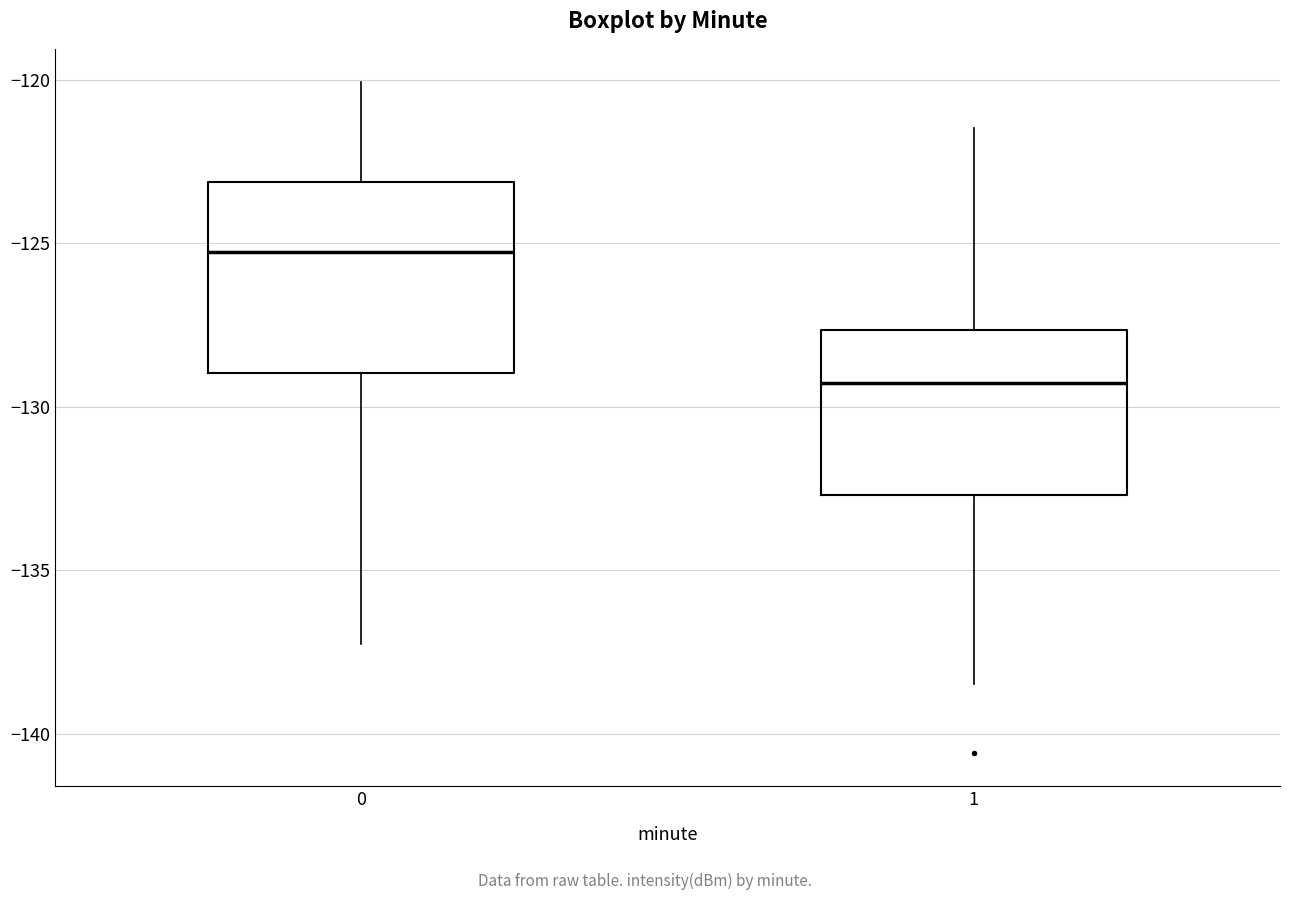

Where does the median line of the box at x = 1 sit on the y-axis? The values are not printed on the chart, so give them approximately, as read against the axis.

-129.5